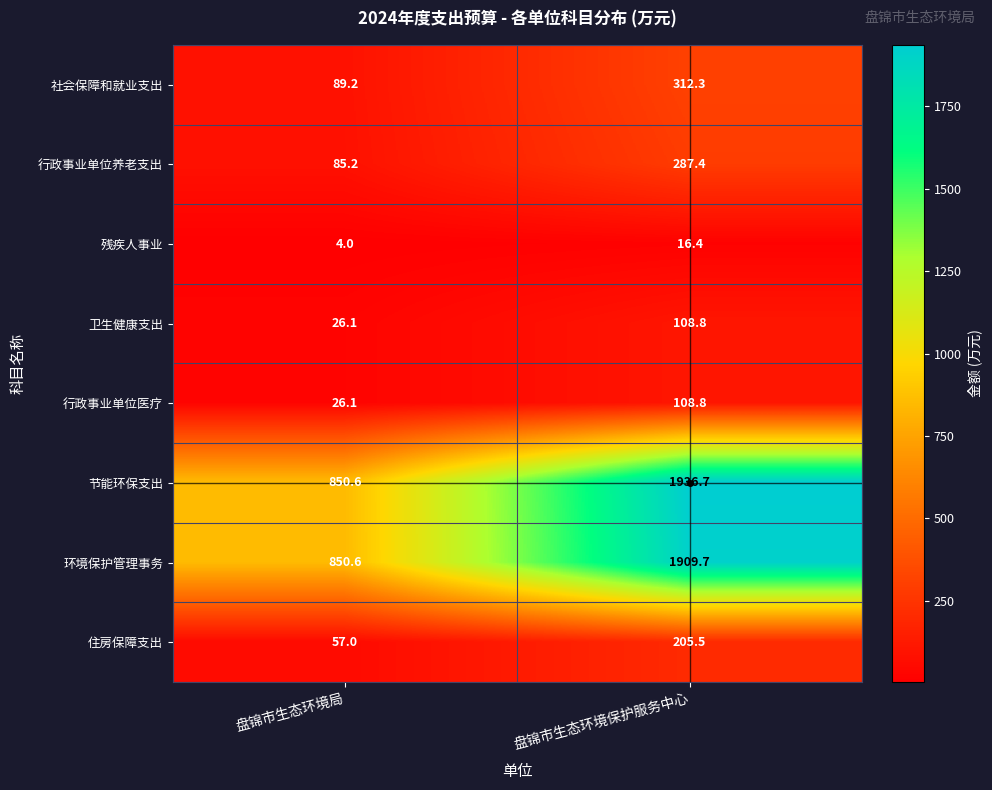

Which series has the widest spread of values?

节能环保支出